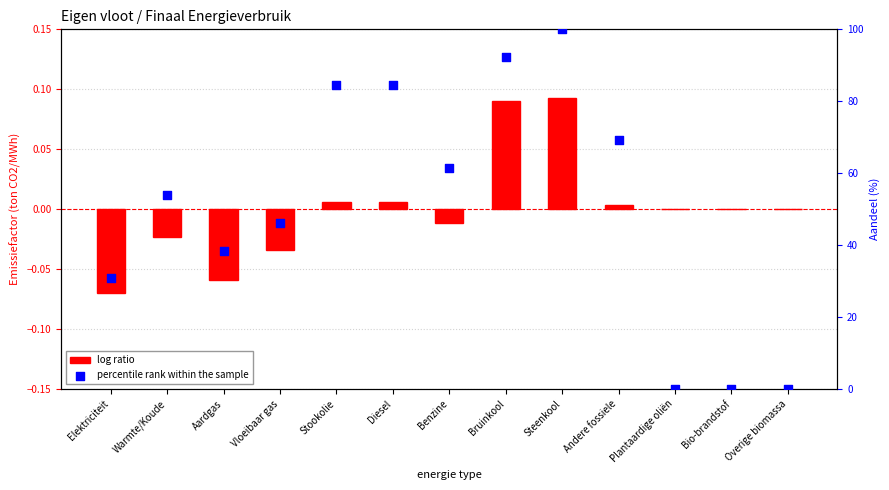

What is the total value across all series at Andere fossiele?

69.2